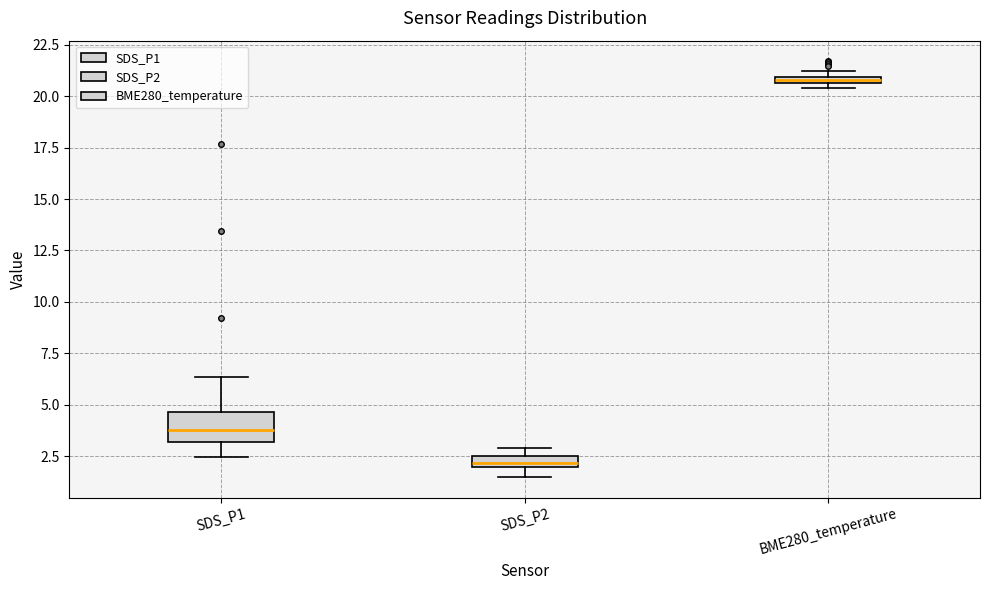

Where is the upper edge of the box for BME280_temperature on the y-axis? The values are not printed on the chart, so give them approximately, as read against the axis.

21.0